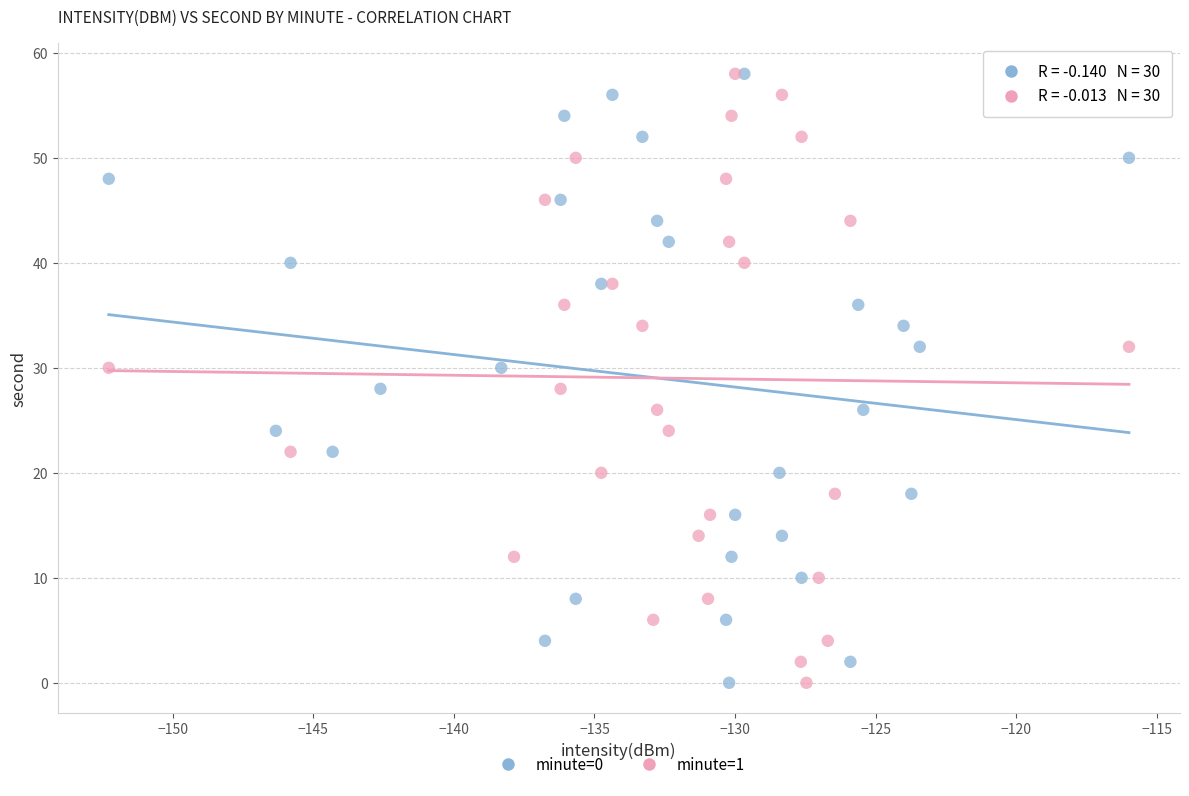

What are all the series names shown in the legend?

minute=0, minute=1